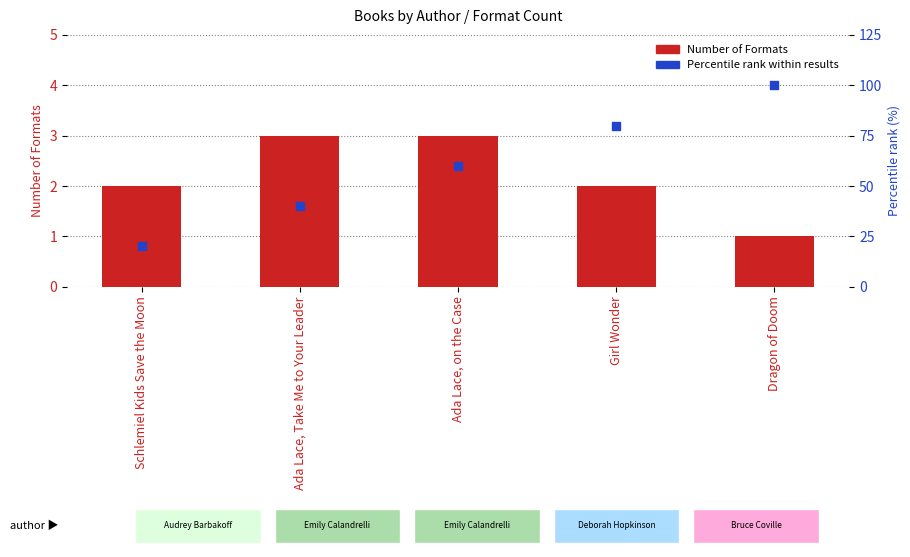

Is the value of Percentile rank within results at Dragon of Doom greater than the value of Number of Formats at Girl Wonder?

Yes